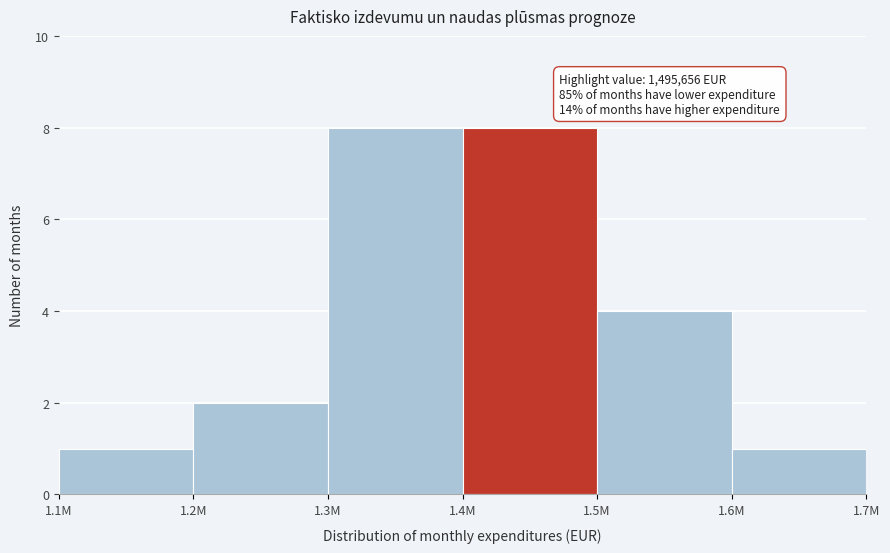

Reading right to left, extract all data points from this chart.

1.6M=1	1.5M=4	1.4M=8	1.3M=8	1.2M=2	1.1M=1